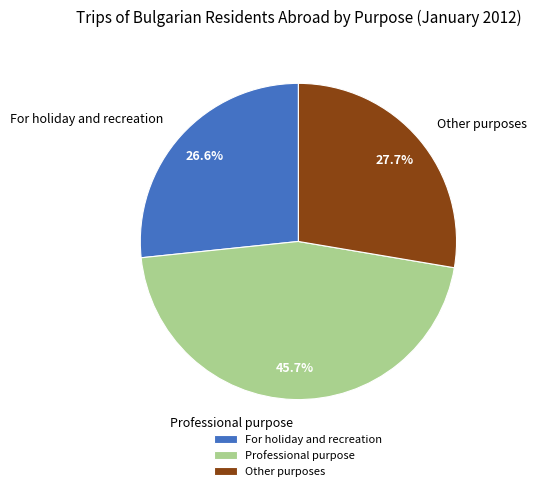

What is the largest slice in the pie chart?

Professional purpose